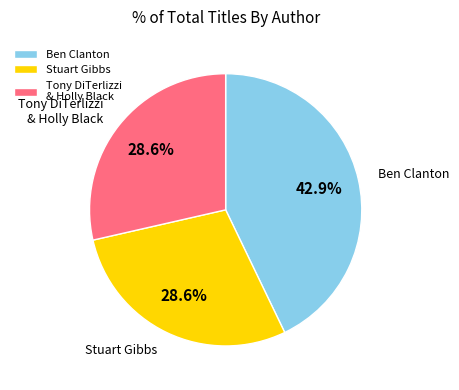

How much of the chart is everything except Tony DiTerlizzi & Holly Black?

71.4%